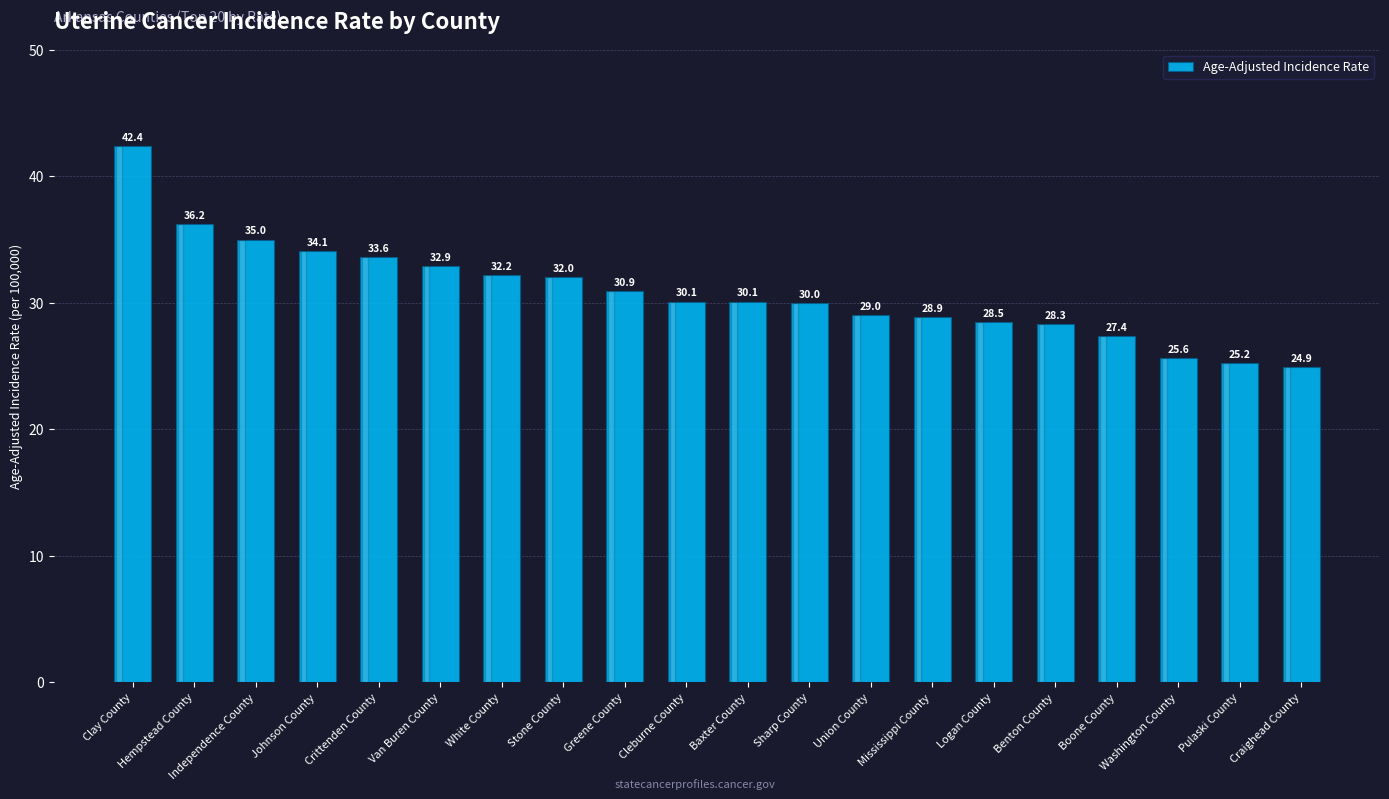

What is the sum of all values?

617.3